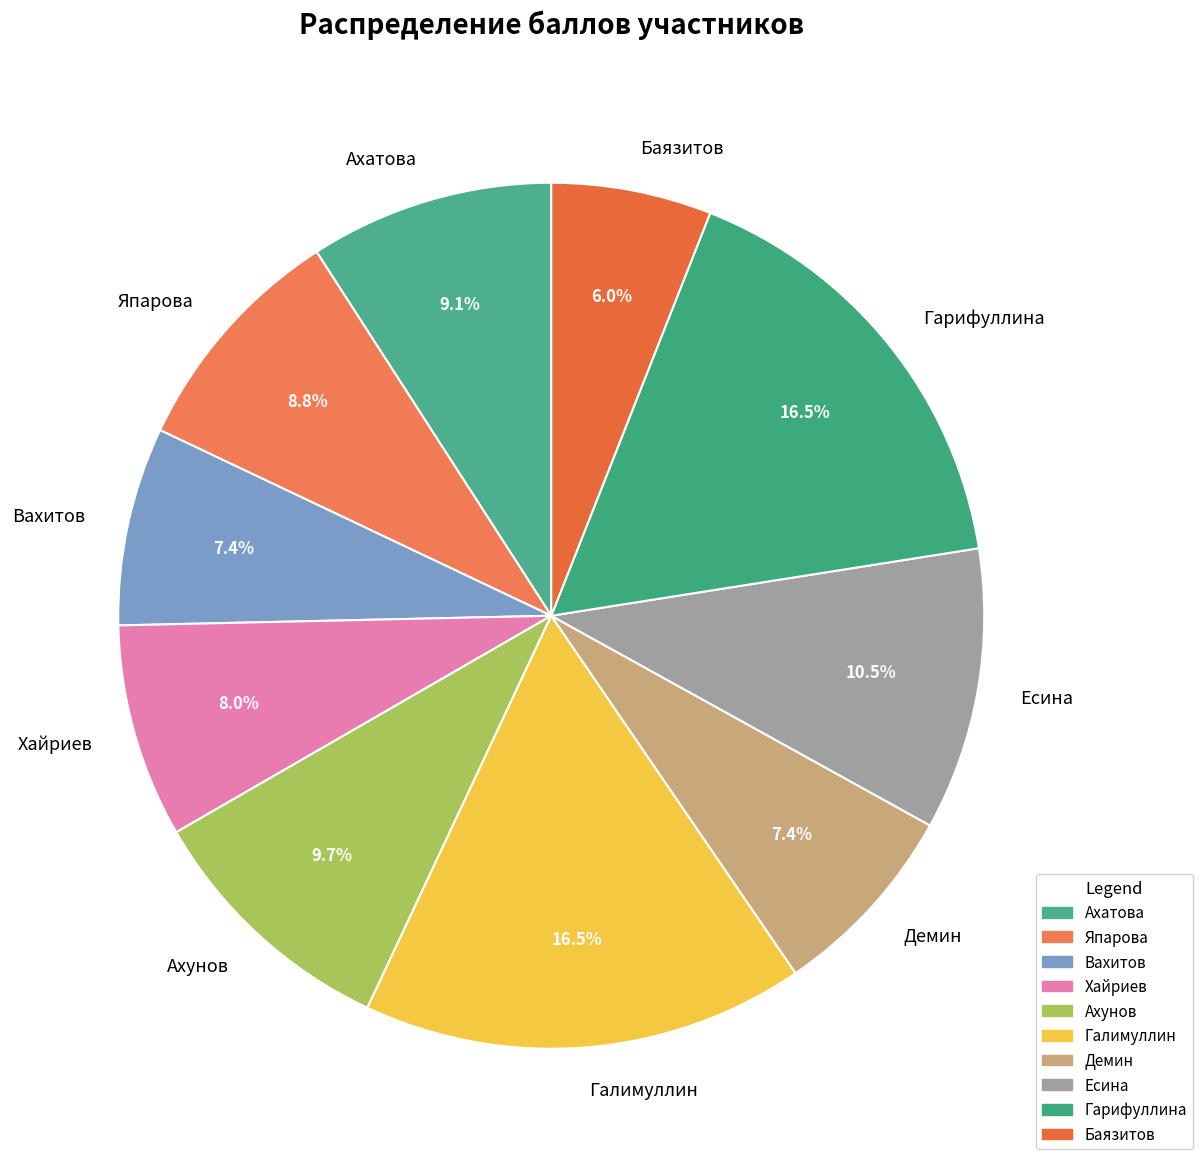

Is the sum of Хайриев and Демин greater than half?

No